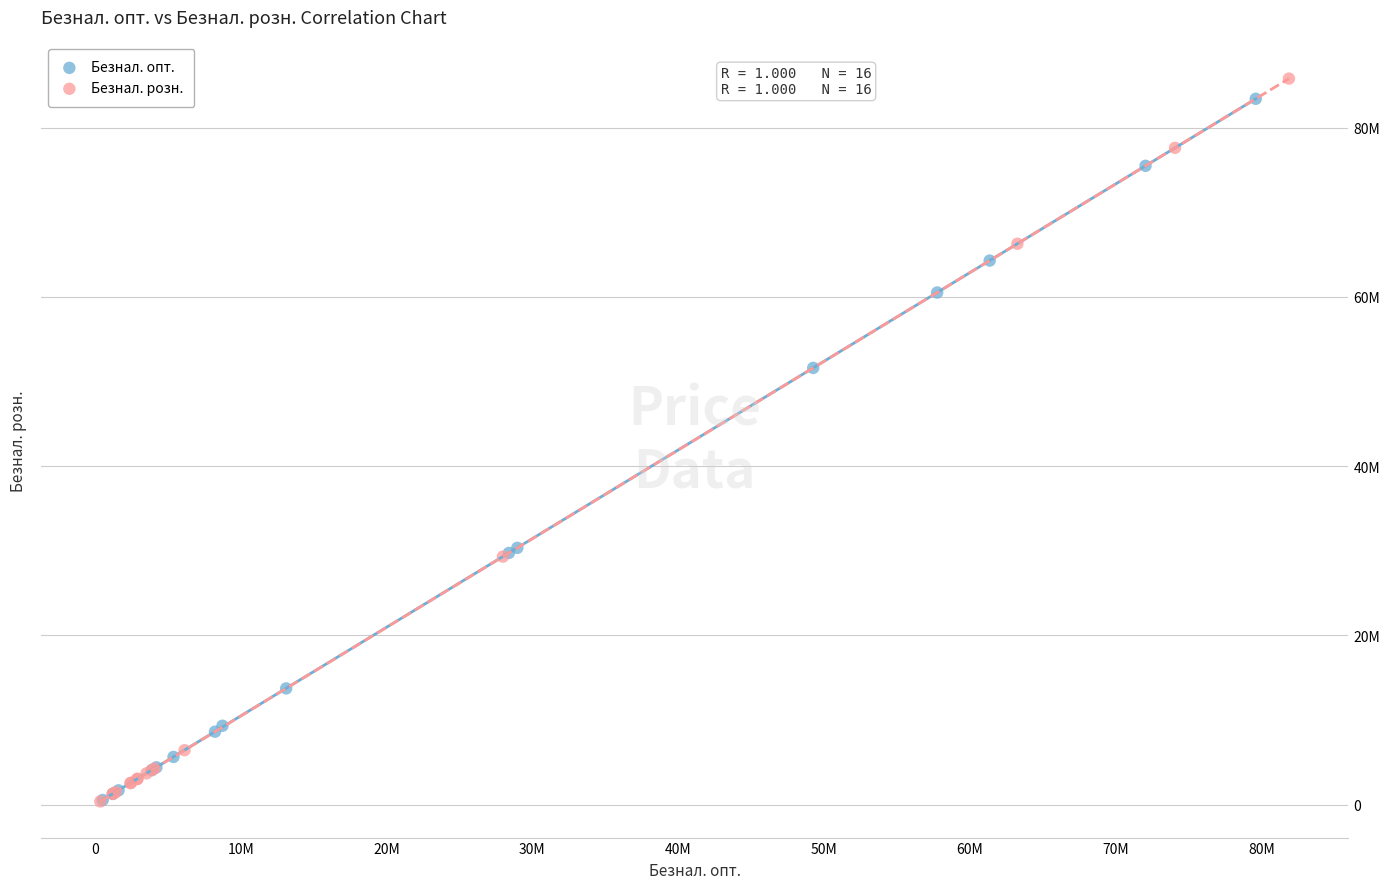

What are all the series names shown in the legend?

Безнал. опт., Безнал. розн.